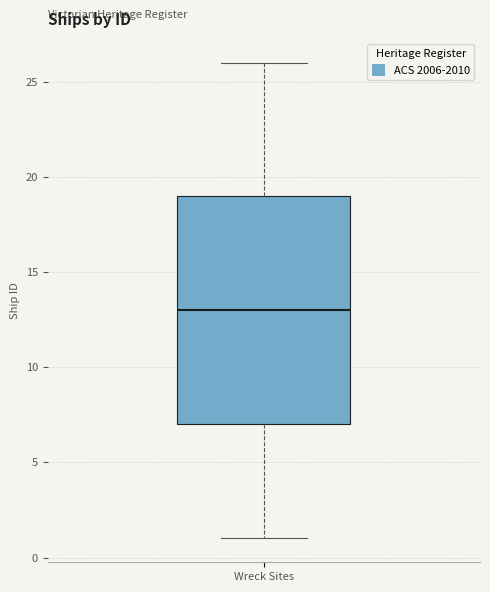

Where does the upper whisker of the box for Wreck Sites end on the y-axis? The values are not printed on the chart, so give them approximately, as read against the axis.

26